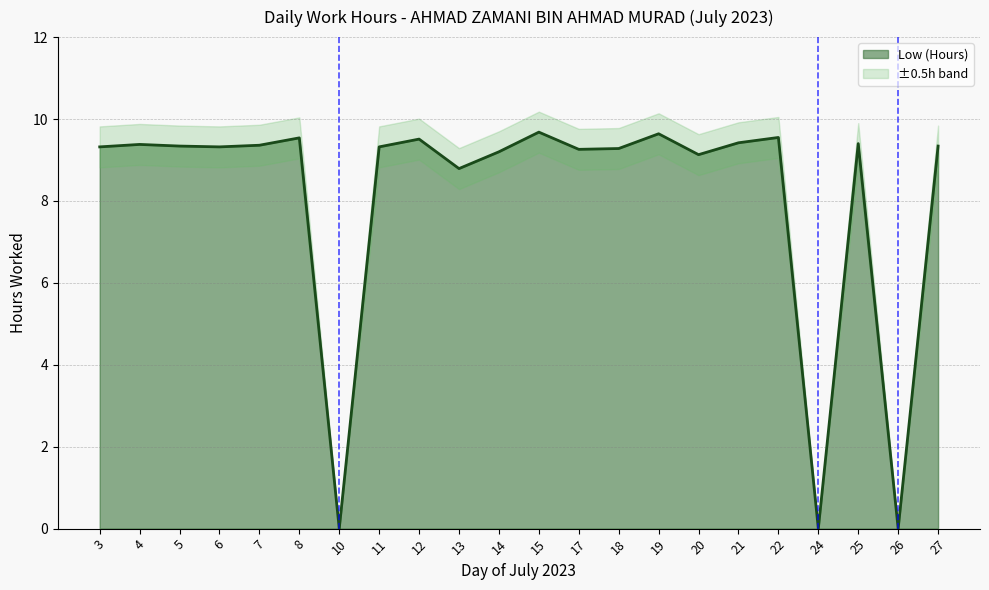

Rank the categories by value from lowest to highest.

10, 24, 26, 13, 20, 14, 17, 18, 3, 6, 11, 5, 27, 7, 4, 25, 21, 12, 8, 22, 19, 15